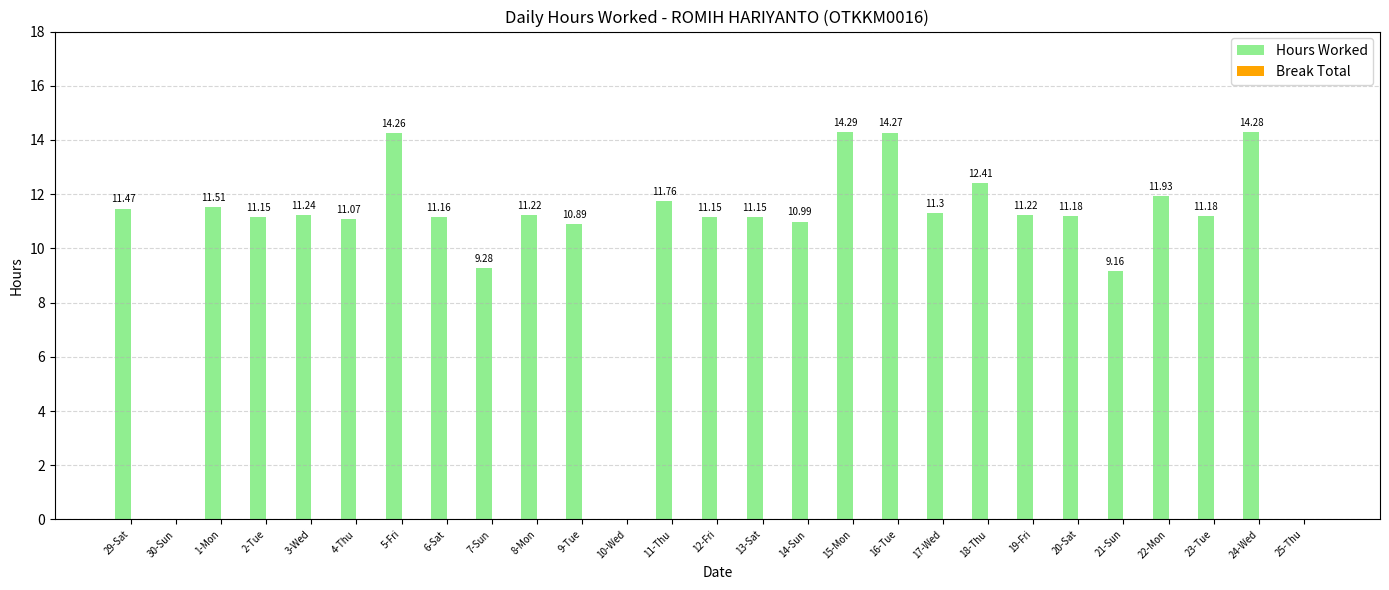

Approximately how many times larger is the value at 16-Tue compared to 20-Sat?

1.3